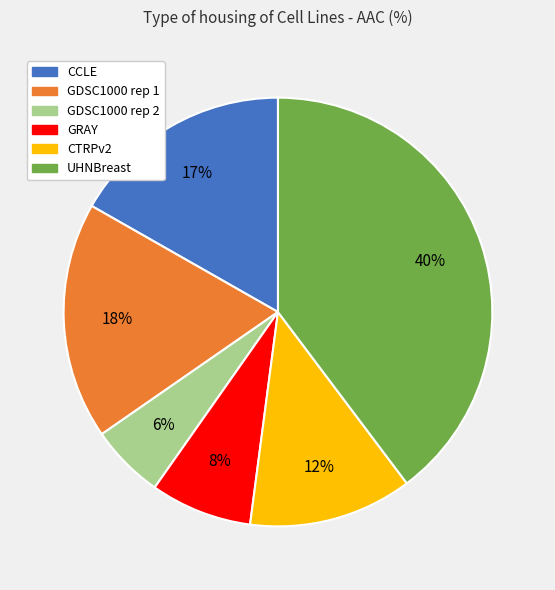

Is the sum of CCLE and UHNBreast greater than half?

Yes